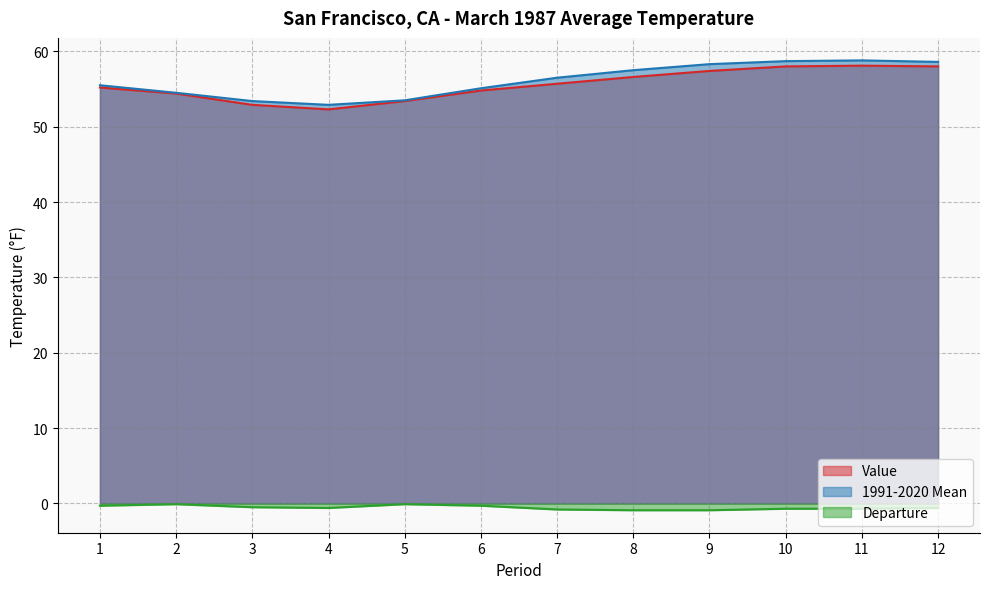

At which label is 1991-2020 Mean closest to 55?

6